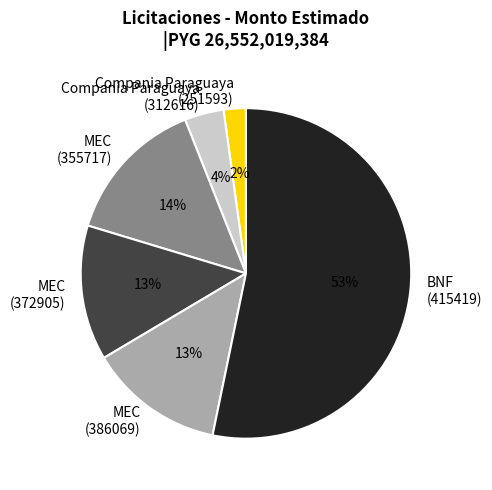

Which has a higher value, Compania Paraguaya (251593) or MEC (386069)?

MEC (386069)